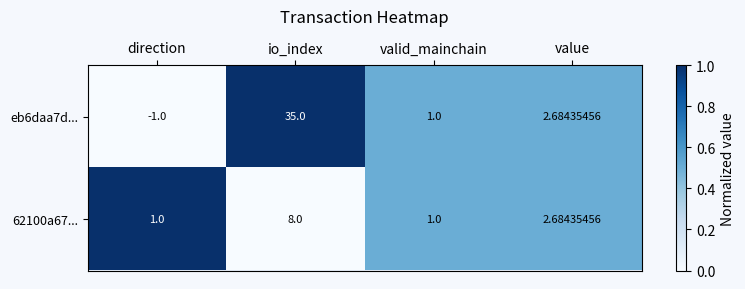

What is the total value across all series at io_index?

43.0